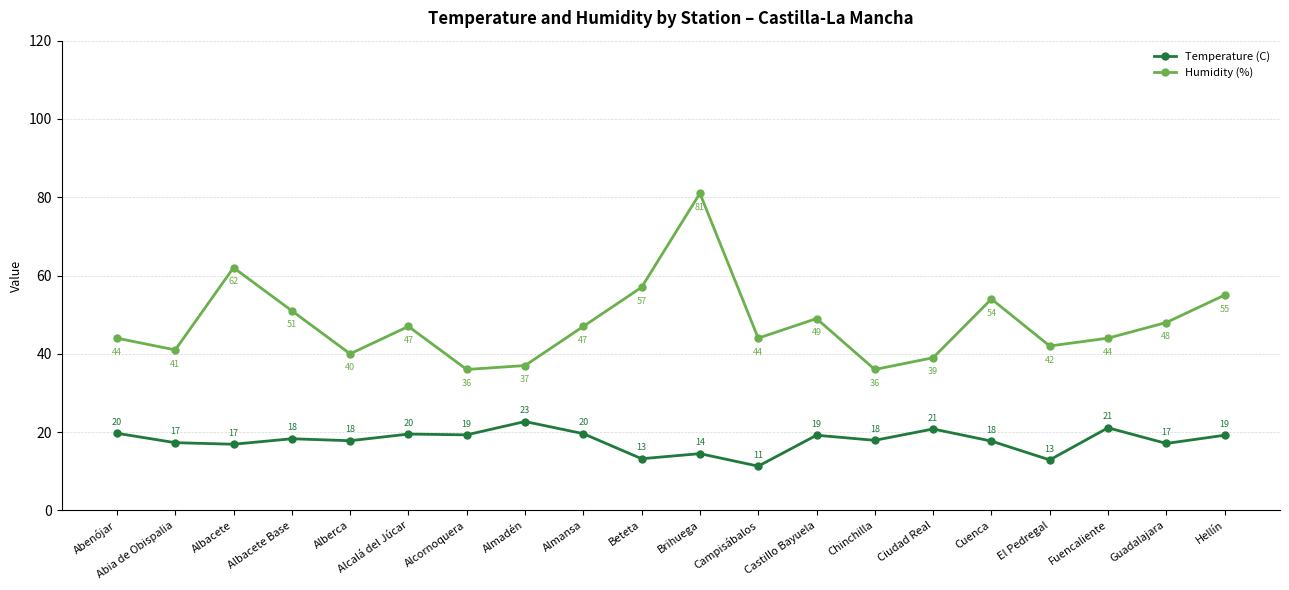

Is it true that Temperature (C) equals 10.4 at Cuenca?

False